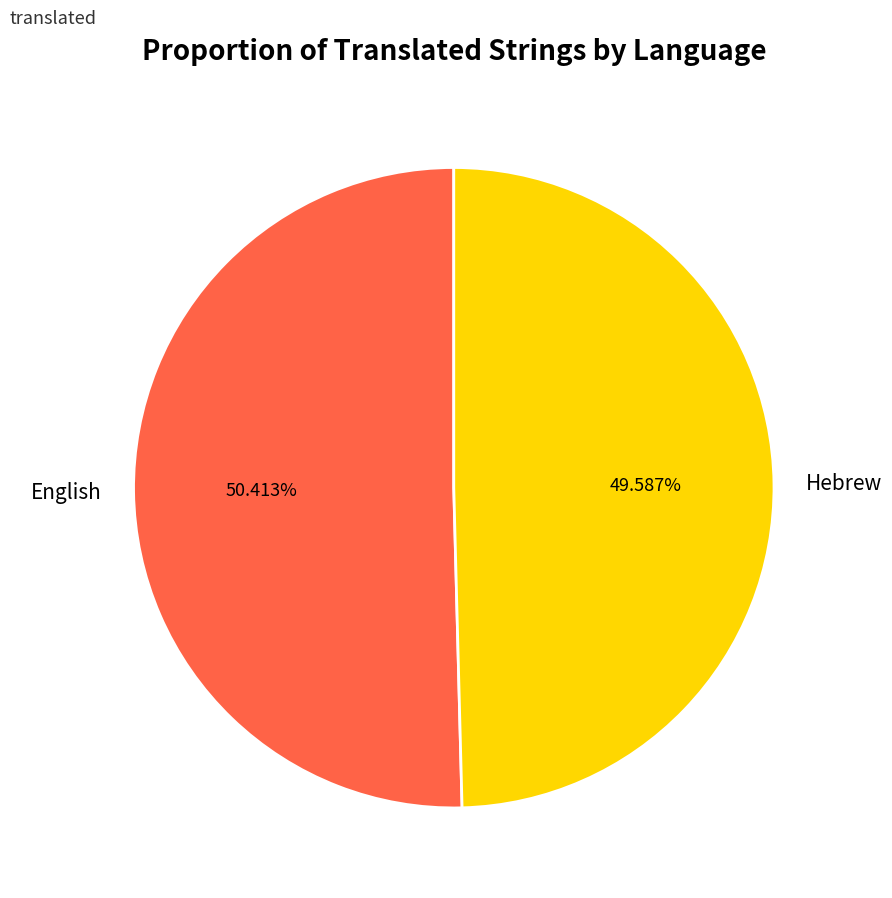

What percentage is the Hebrew slice, to the nearest percent?

50%